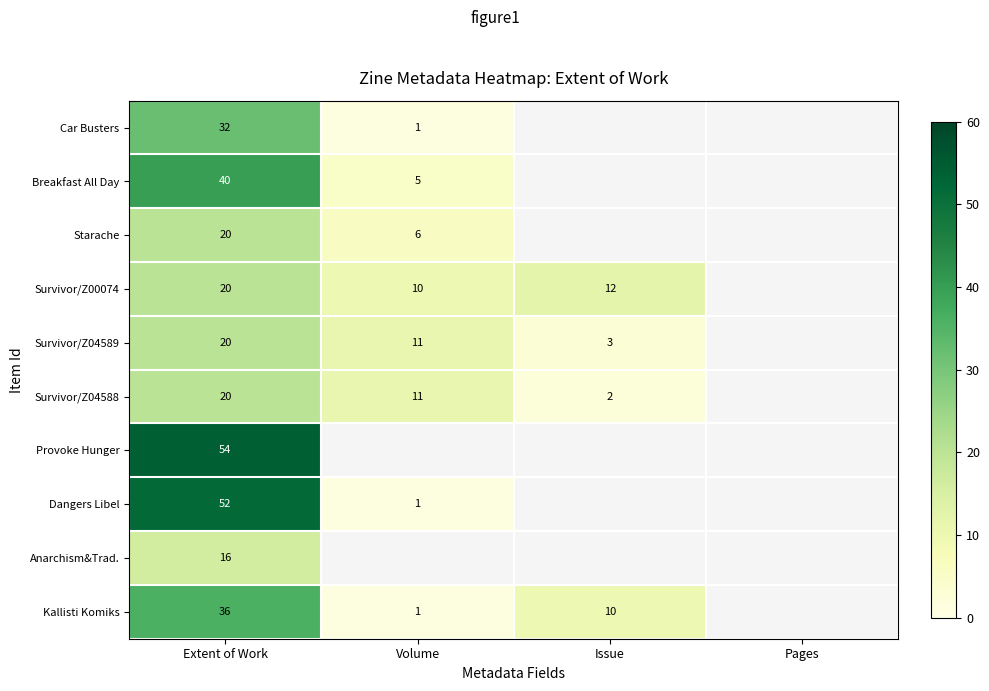

Count the number of data series in this chart.

10